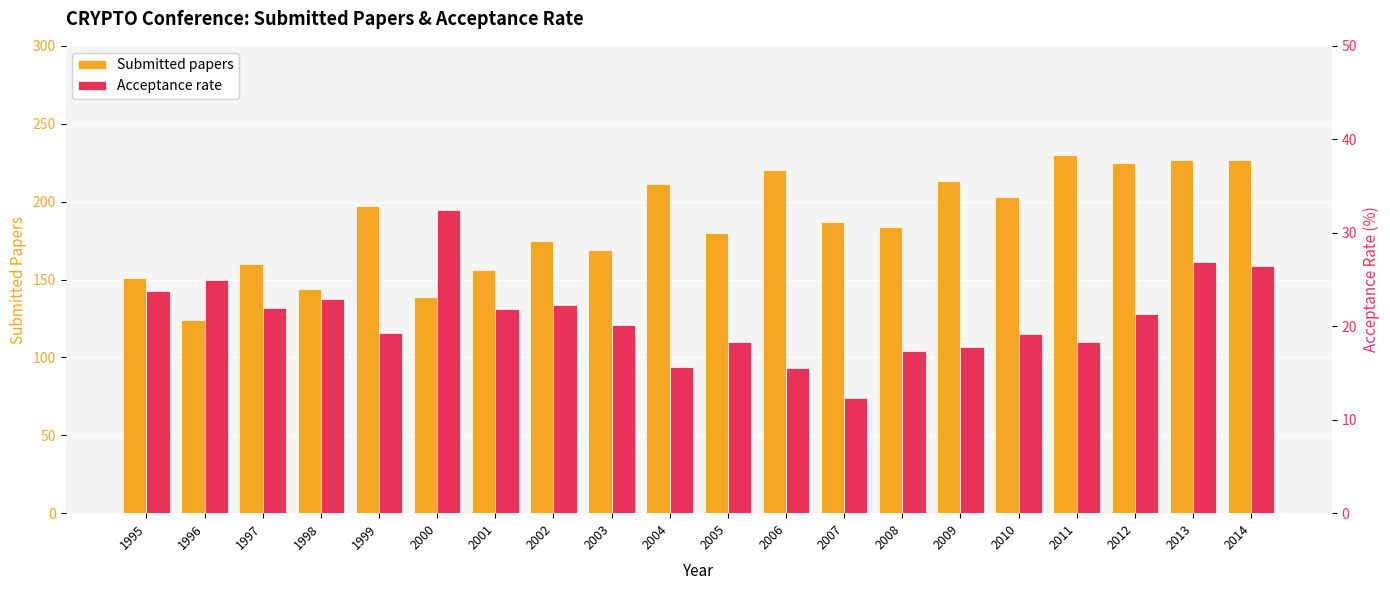

How many values in the Submitted papers series exceed 187?

9